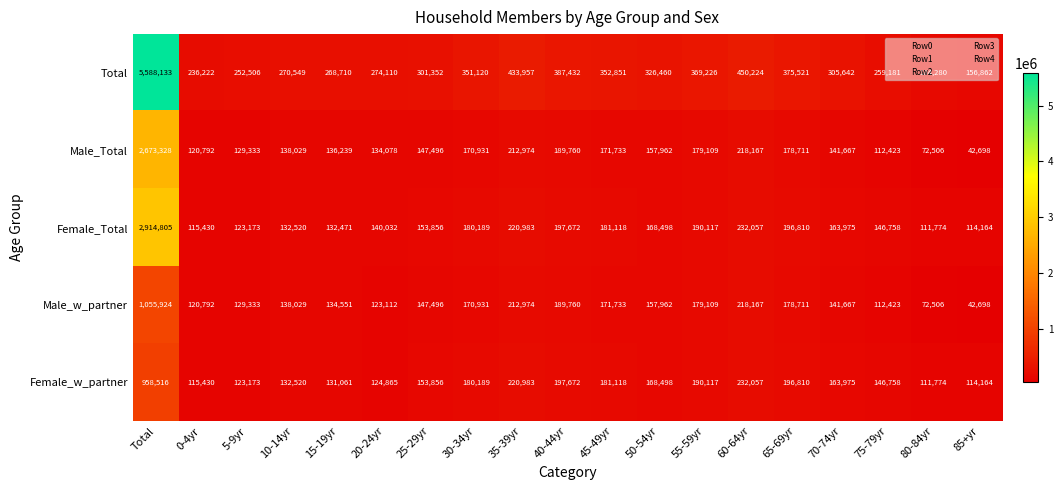

True or false: Male_Total has a value of 218167 at 60-64yr.

True